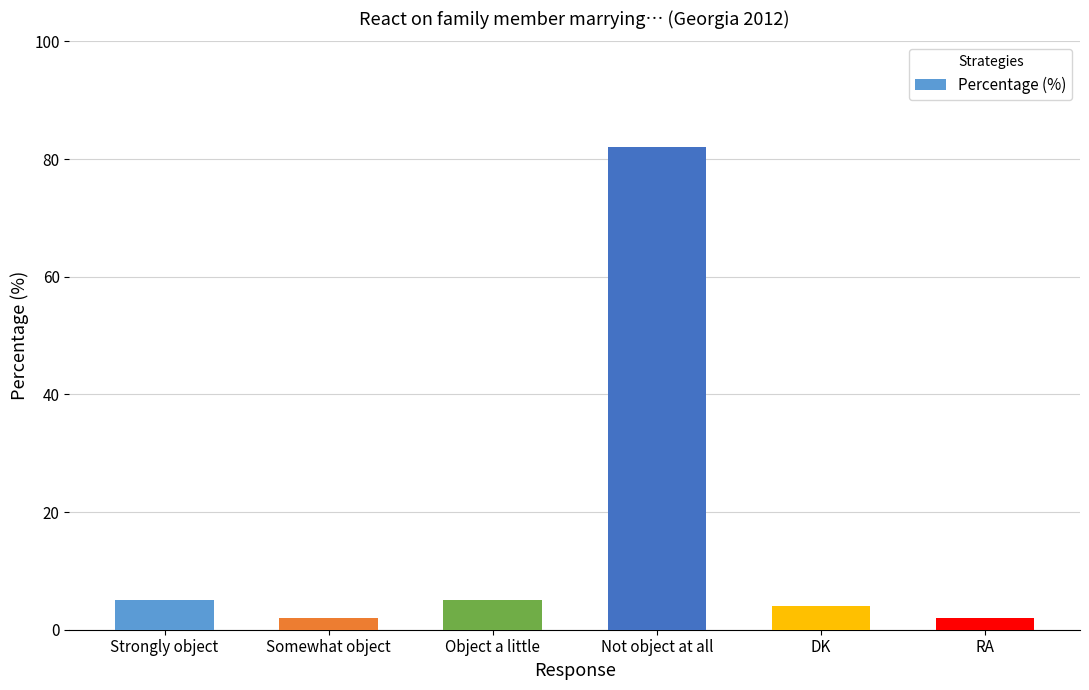

Reading right to left, list all the values displayed in this chart.

2	4	82	5	2	5